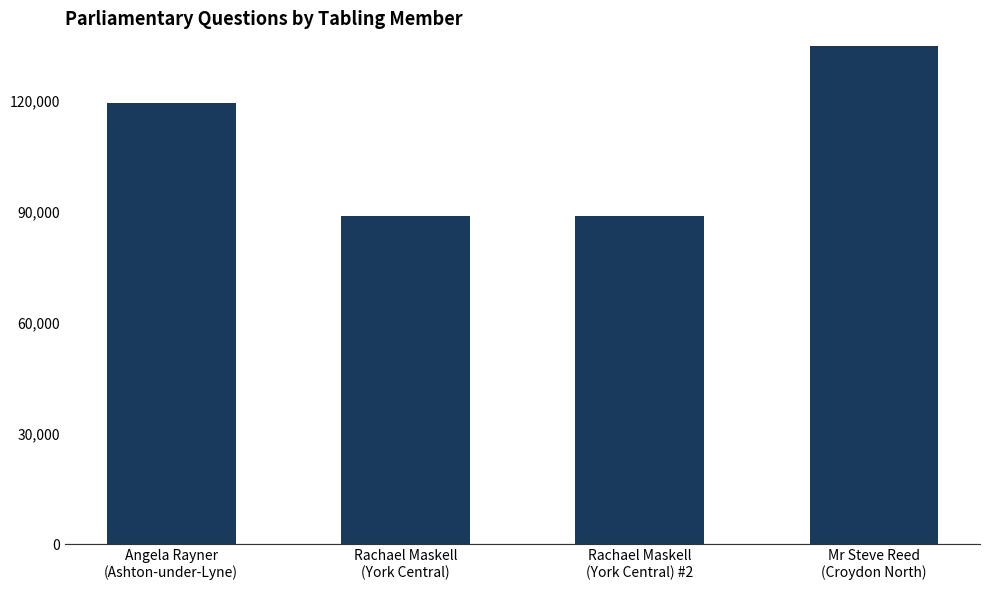

Rank the categories by value from lowest to highest.

Rachael Maskell
(York Central), Rachael Maskell
(York Central) #2, Angela Rayner
(Ashton-under-Lyne), Mr Steve Reed
(Croydon North)